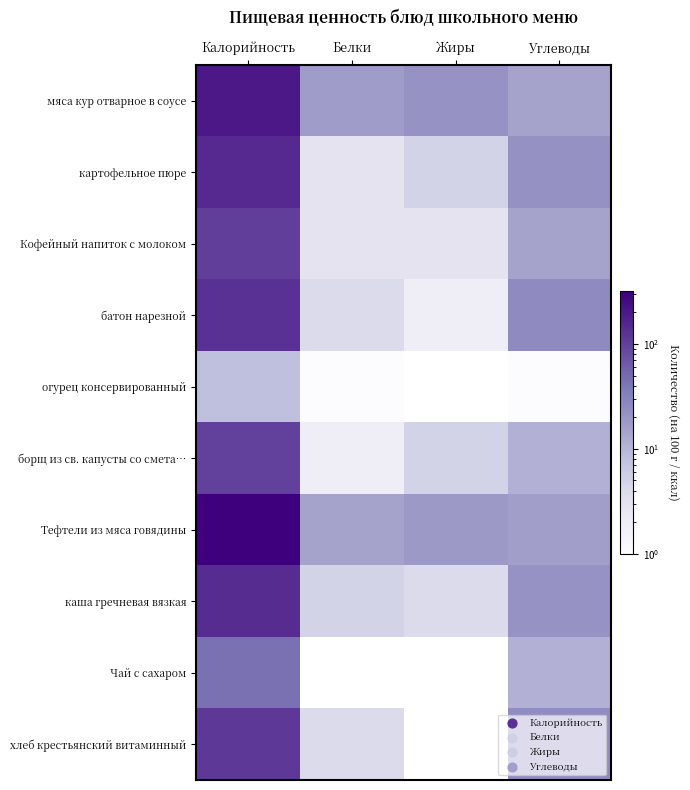

Reading left to right, what are all the values shown in this chart?

мяса кур отварное в соусе: Калорийность=200	Белки=17	Жиры=21	Углеводы=15
картофельное пюре: Калорийность=147	Белки=3	Жиры=5	Углеводы=22
Кофейный напиток с молоком: Калорийность=102	Белки=3	Жиры=3	Углеводы=15
батон нарезной: Калорийность=127	Белки=4	Жиры=2	Углеводы=25
огурец консервированный: Калорийность=8	Белки=1	Жиры=0	Углеводы=1
борщ из св. капусты со смета…: Калорийность=97	Белки=2	Жиры=5	Углеводы=11
Тефтели из мяса говядины: Калорийность=317	Белки=15	Жиры=18	Углеводы=16
каша гречневая вязкая: Калорийность=140	Белки=5	Жиры=4	Углеводы=21
Чай с сахаром: Калорийность=44	Белки=0	Жиры=0	Углеводы=11
хлеб крестьянский витаминный: Калорийность=115	Белки=4	Жиры=0	Углеводы=24